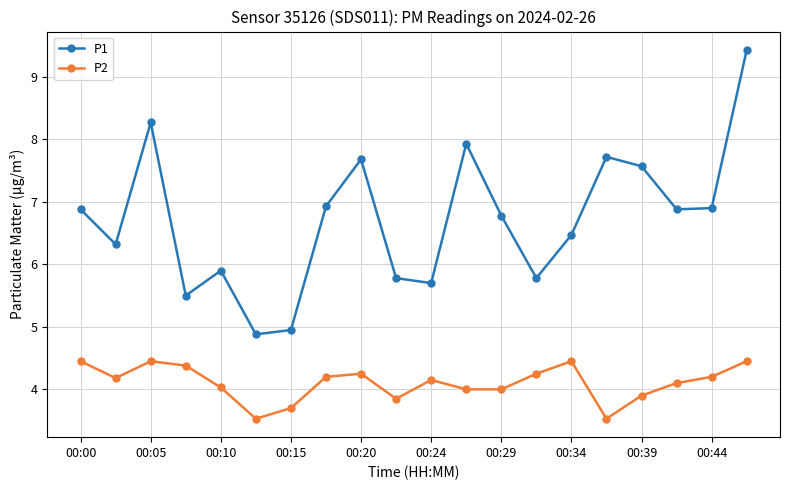

List the series in order of their overall mean, highest first.

P1, P2